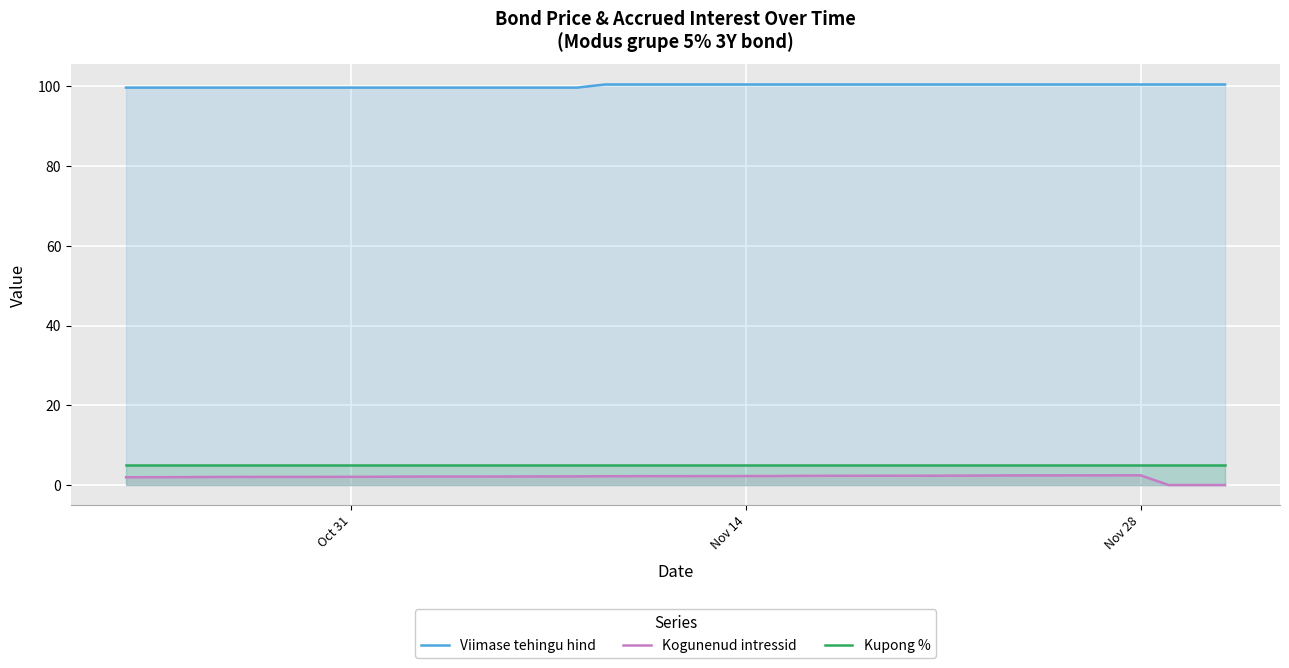

How many lines are shown in the chart?

3